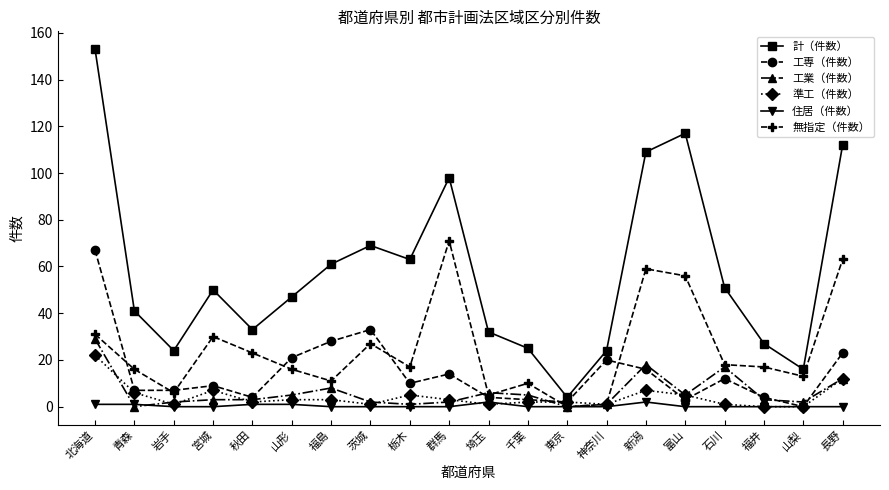

True or false: 工業（件数） and 計（件数） intersect in this chart.

False